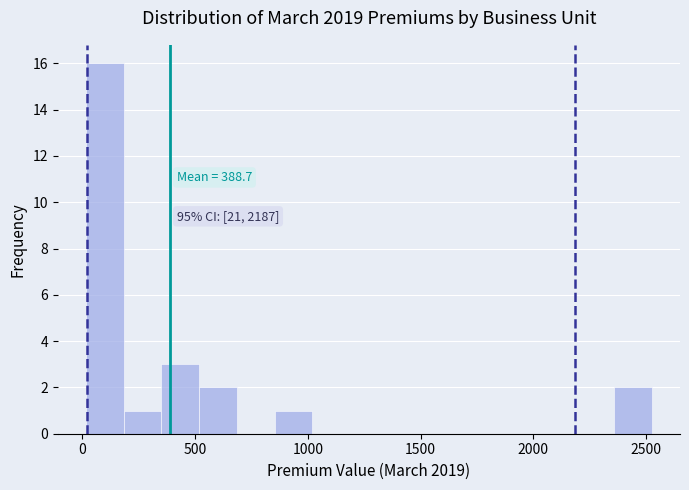

Read against the x-axis, roughly where is the centre of the tallest bar?

100